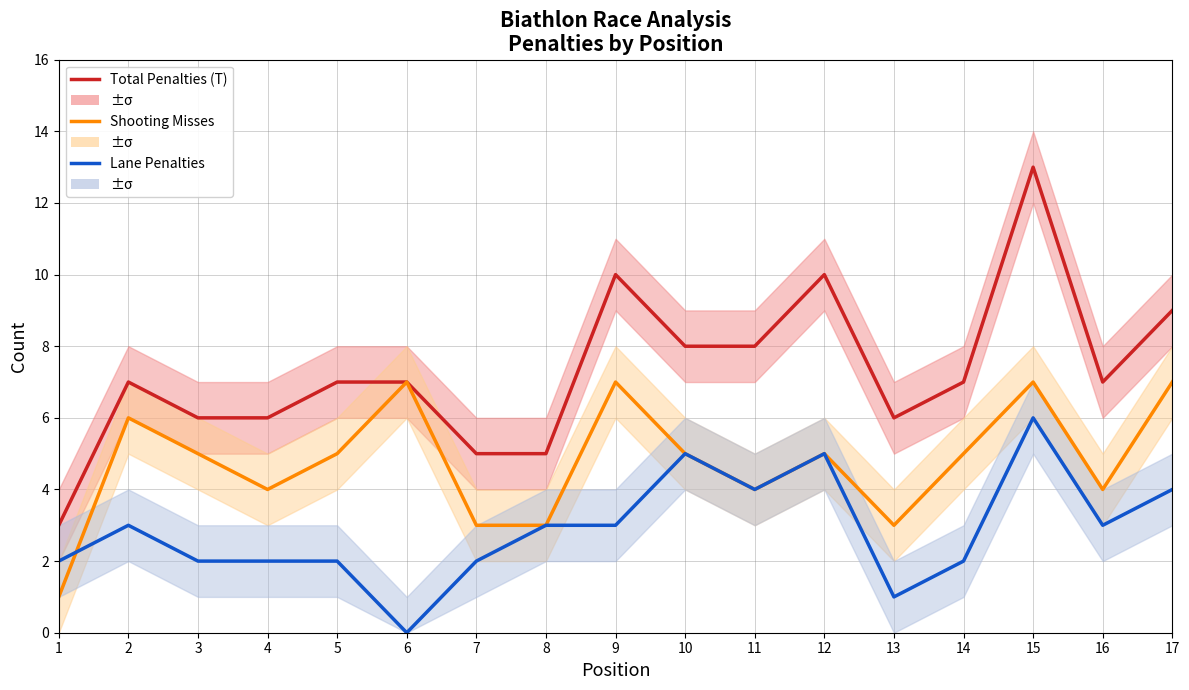

At which category does the chart reach its minimum across all series?

6